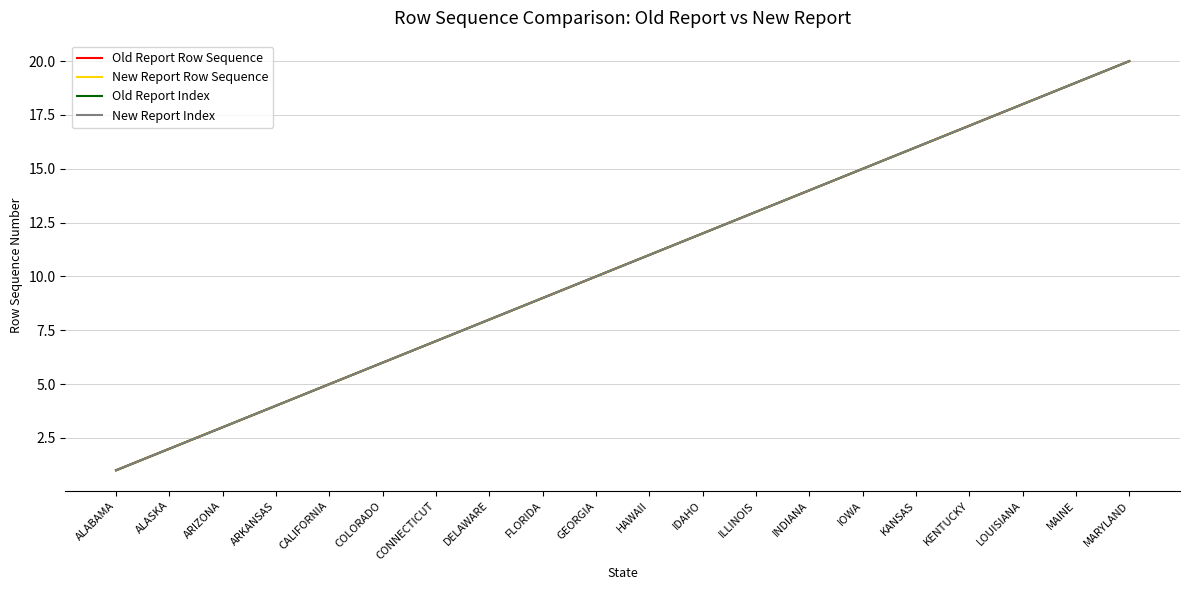

Is it true that Old Report Row Sequence equals 2 at ALABAMA?

False